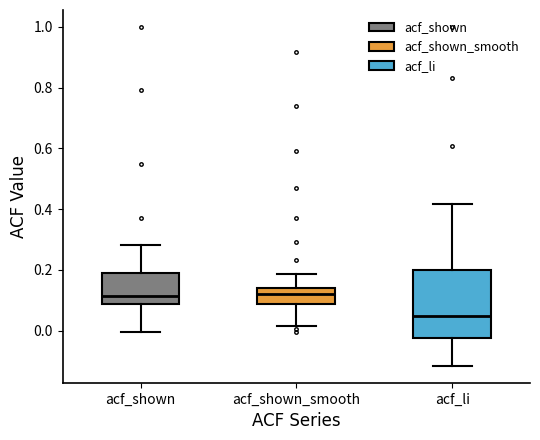

Reading left to right, transcribe this box plot: for each box, give where its median line is, the range the box spans, and where its two whiskers end, as read against the y-axis. The values are not printed on the chart, so give them approximately, as read against the axis.

acf_shown: median 0.12, box 0.08 to 0.20, whiskers 0.00 to 0.28
acf_shown_smooth: median 0.12, box 0.08 to 0.14, whiskers 0.02 to 0.18
acf_li: median 0.04, box -0.02 to 0.20, whiskers -0.12 to 0.42